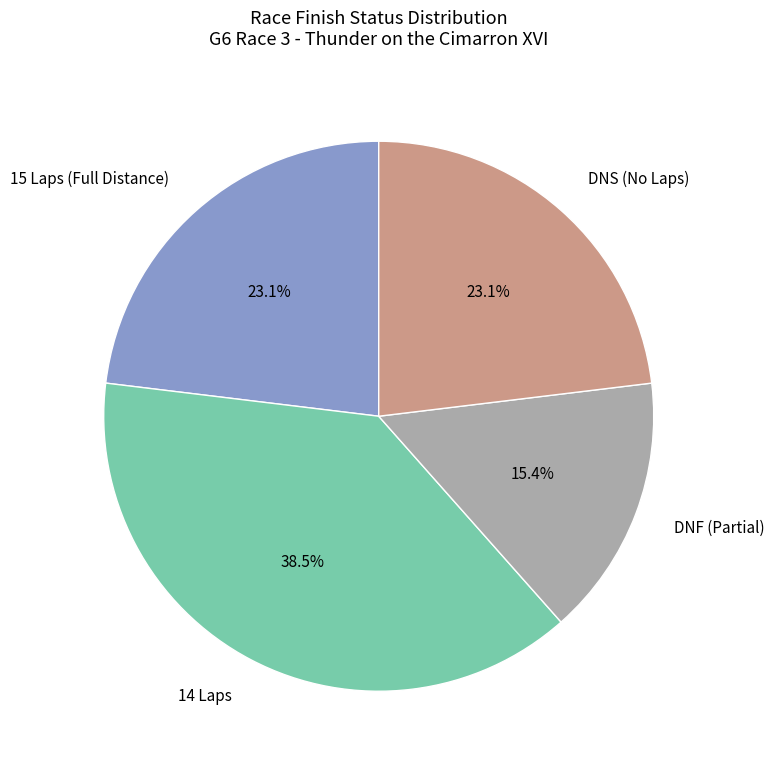

Do 15 Laps (Full Distance) and DNS (No Laps) together represent more than half of the pie?

No